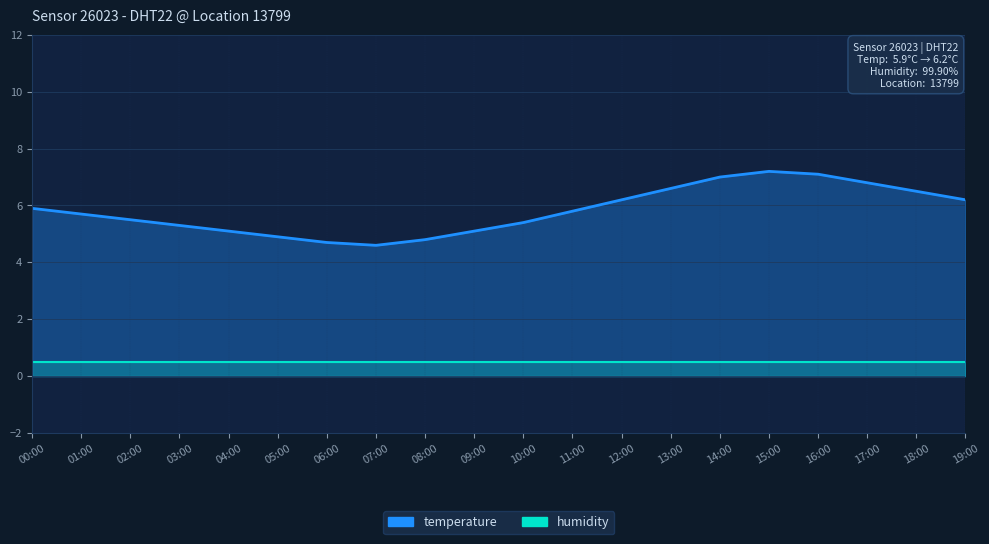

What is the ratio of the value at 06:00 to the value at 05:00?

1.0